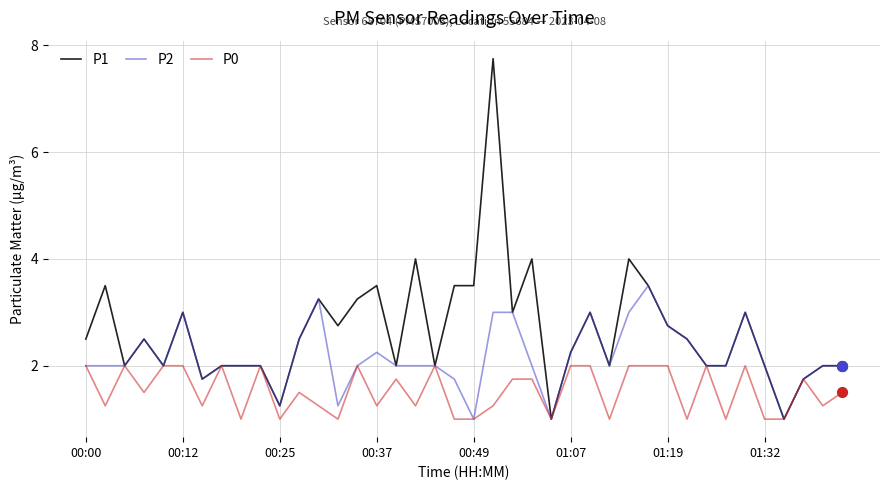

What are all the series names shown in the legend?

P1, P2, P0